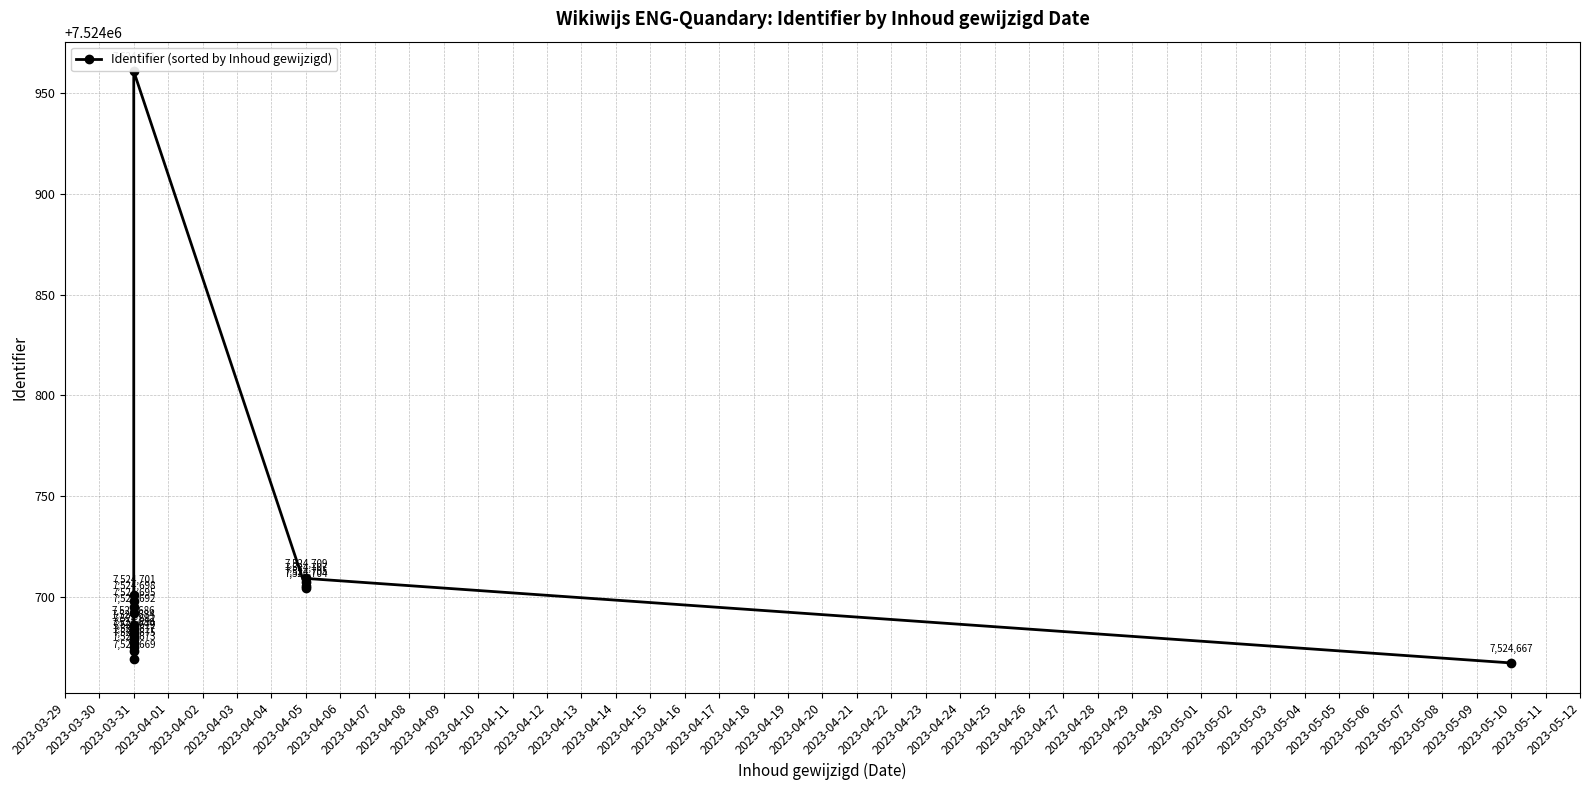

Does the chart have visible grid lines?

Yes